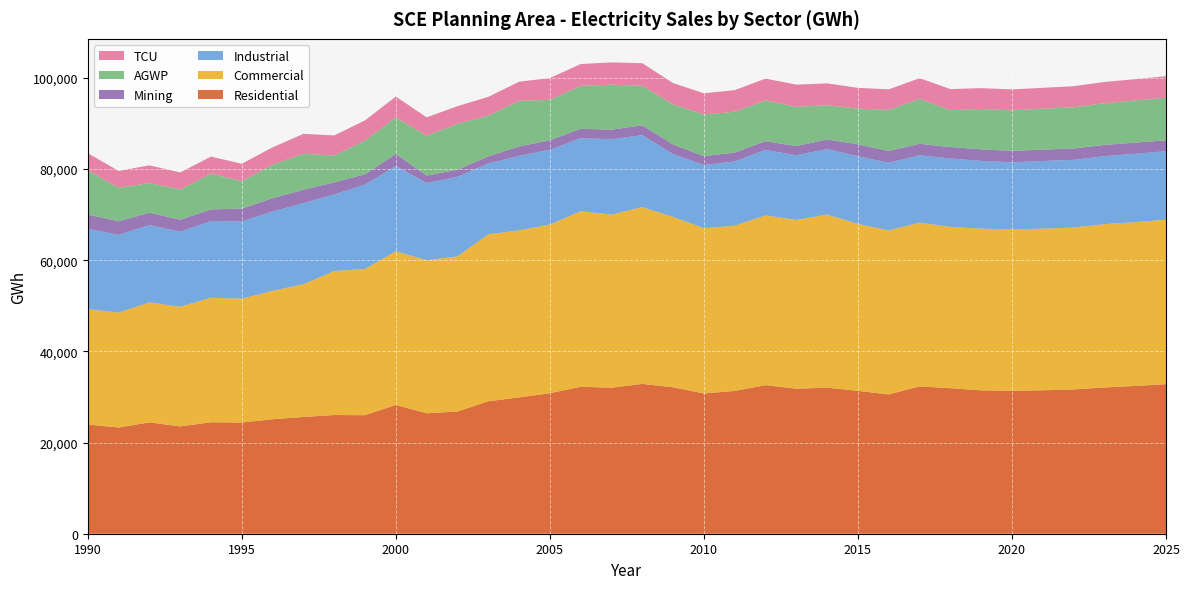

Reading left to right, what are all the values shown in this chart?

Residential: 23960.5	23294.7	24434.4	23538.1	24457.8	24386.1	25115.5	25616.8	26041.6	26005.2	28251.8	26419.4	26808.1	29060.8	29908.1	30823.0	32238.4	32035.6	32875.0	32126.1	30765.3	31337.2	32594.6	31816.3	32036.5	31343.0	30560.7	32322.8	31928.8	31448.0	31364.2	31462.2	31658.8	32081.1	32427.9	32803.8
Commercial: 25316.9	25220.5	26324.7	26252.1	27319.6	27174.6	28170.7	29124.3	31586.1	32084.7	33702.2	33600.7	34026.2	36621.3	36634.8	37002.7	38505.6	37979.6	38776.5	37396.0	36258.6	36233.2	37241.9	37030.6	37980.9	36628.0	35971.5	35929.9	35385.7	35478.0	35423.0	35457.0	35505.7	35832.4	35940.6	36065.6
Industrial: 17631.7	17048.7	16957.8	16472.5	16834.1	16941.4	17414.1	17789.7	16793.9	18512.8	18695.4	16921.0	17473.6	15538.7	16352.0	16405.0	16019.8	16527.9	15784.0	13755.3	13885.7	14103.1	14362.8	14175.7	14359.2	14845.5	14862.2	14758.9	15010.6	14863.8	14689.0	14848.5	14858.4	14922.1	14986.9	15045.3
Mining: 3111.6	2969.4	2708.2	2624.5	2543.3	2819.1	2901.6	2932.5	2651.7	2258.6	2694.0	1638.6	1547.9	1551.3	2076.7	2080.8	2067.6	2100.5	2153.4	2119.1	1919.5	1940.2	1913.5	2027.3	2121.4	2614.9	2574.3	2528.2	2499.4	2549.7	2515.0	2500.5	2478.4	2467.2	2439.9	2402.5
AGWP: 9703.1	7339.4	6500.8	6615.3	7847.7	6024.8	7342.0	7878.9	5891.8	7372.0	7965.3	8726.6	10050.0	8935.4	9987.3	8882.7	9423.5	9857.9	8687.3	8772.0	9163.0	8959.0	8961.0	8602.5	7492.1	7837.9	8999.7	9847.4	8096.8	8845.3	8896.9	8967.3	9052.2	9151.5	9247.1	9342.8
TCU: 3745.1	3723.8	3892.7	3759.9	3735.3	3823.5	3828.3	4387.3	4415.5	4456.9	4602.4	4042.3	3893.3	4138.5	4200.6	4775.5	4796.7	4898.0	4954.8	4693.3	4639.1	4744.3	4771.4	4869.9	4810.8	4548.2	4515.7	4556.4	4630.0	4570.5	4590.3	4587.6	4627.1	4657.9	4687.0	4712.8